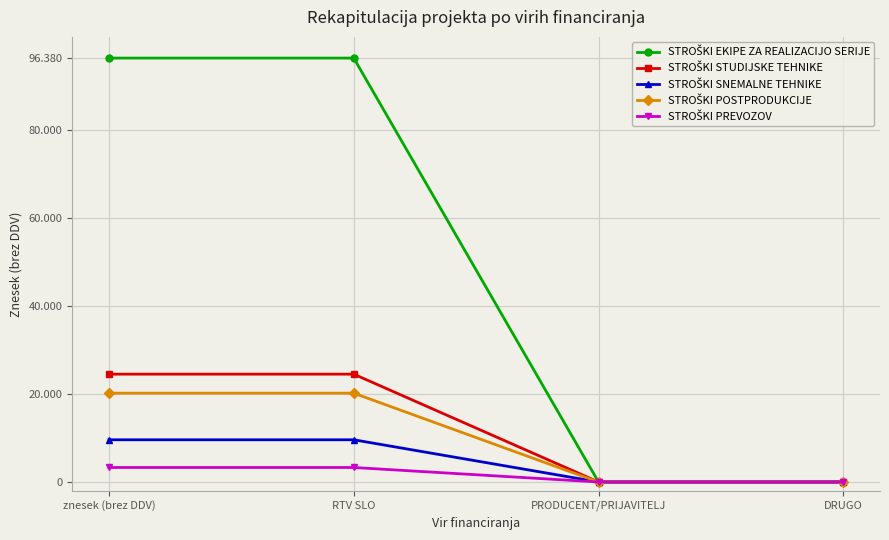

Which has a higher value, PRODUCENT/PRIJAVITELJ or znesek (brez DDV)?

znesek (brez DDV)